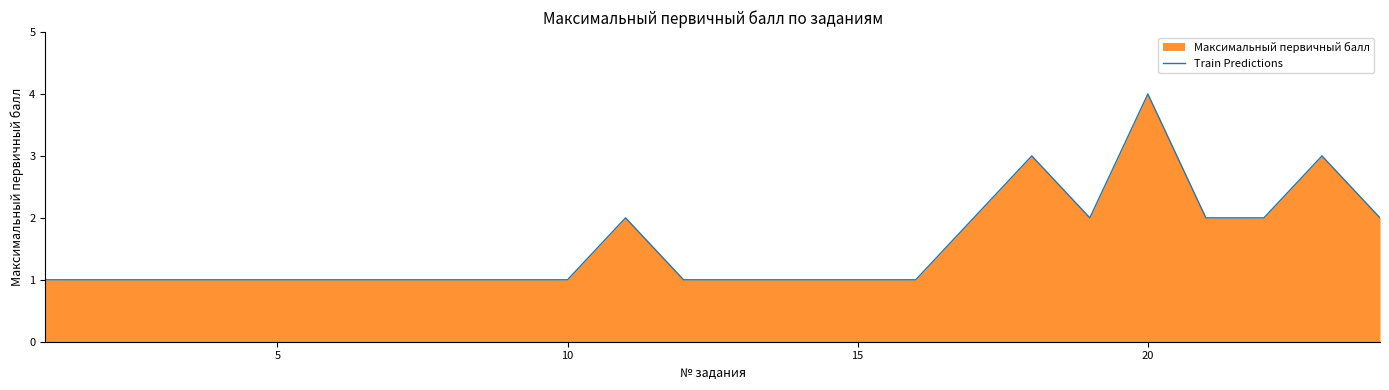

The value at 15 is 1. True or false?

True